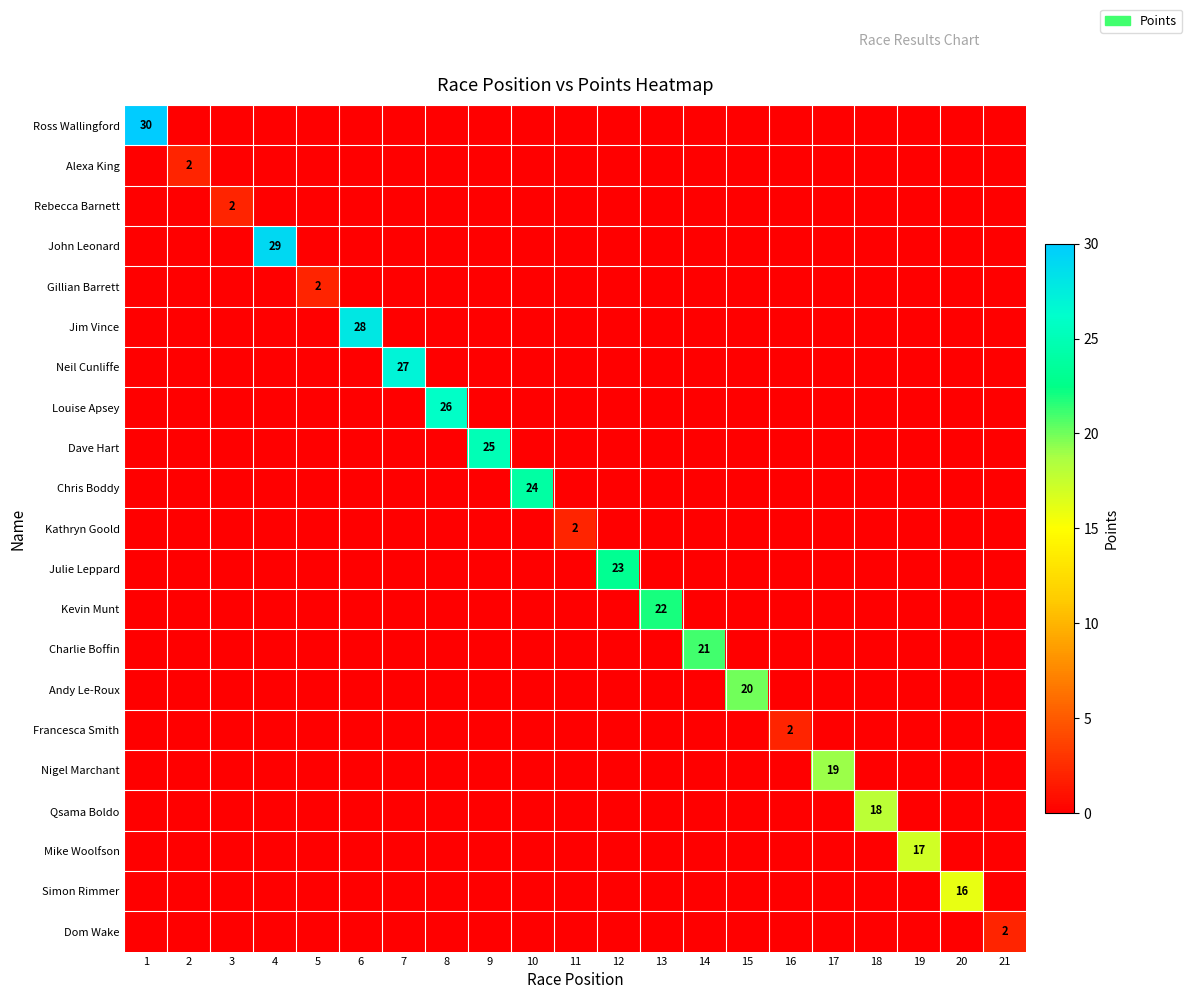

The value of Andy Le-Roux at 15 is 35. True or false?

False